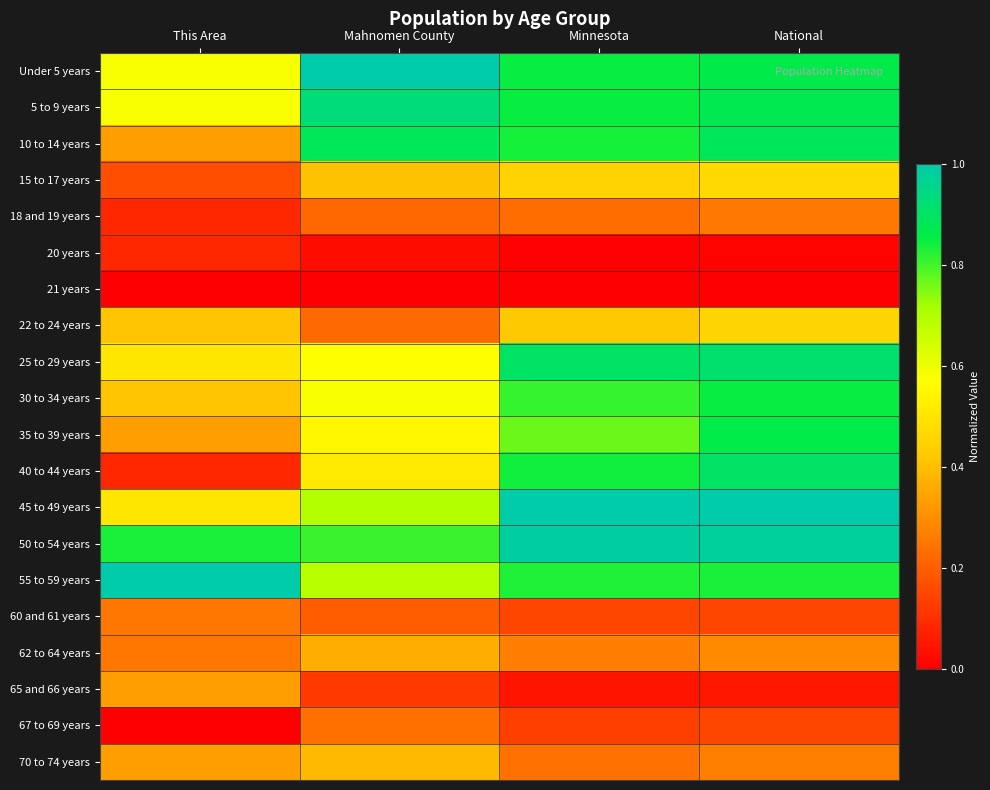

At how many categories does at least one series exceed 0?

4